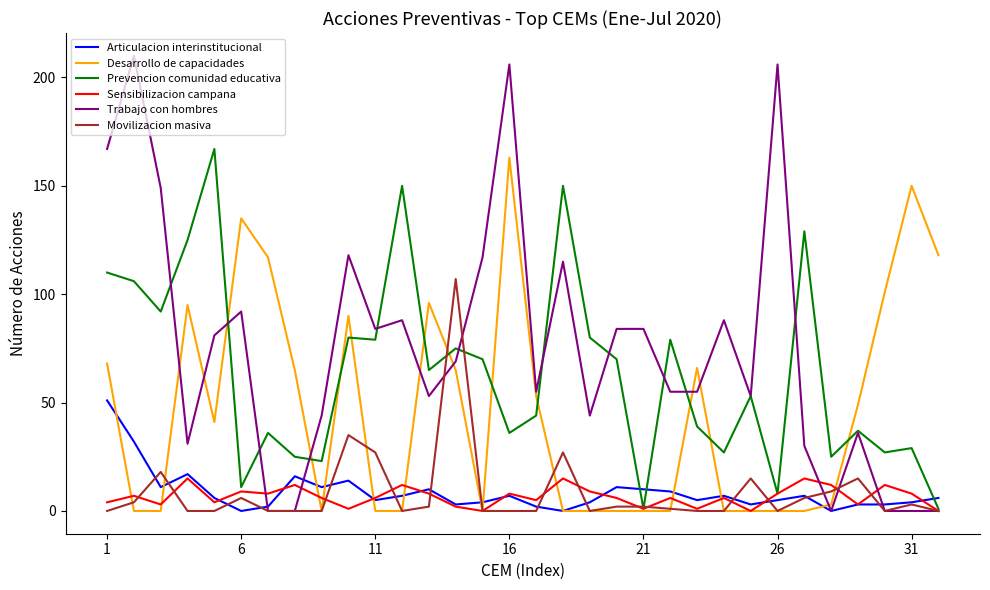

Reading left to right, transcribe all the data shown in this chart.

Articulacion interinstitucional: 51	32	11	17	6	0	2	16	11	14	5	7	10	3	4	7	2	0	4	11	10	9	5	7	3	5	7	0	3	3	4	6
Desarrollo de capacidades: 68	0	0	95	41	135	117	65	0	90	0	0	96	65	0	163	53	0	0	0	0	0	66	0	0	0	0	3	49	101	150	118
Prevencion comunidad educativa: 110	106	92	125	167	11	36	25	23	80	79	150	65	75	70	36	44	150	80	70	1	79	39	27	53	8	129	25	37	27	29	1
Sensibilizacion campana: 4	7	3	15	4	9	8	12	6	1	6	12	8	2	0	8	5	15	9	6	1	6	1	6	0	8	15	12	3	12	8	0
Trabajo con hombres: 167	210	149	31	81	92	0	0	44	118	84	88	53	69	117	206	55	115	44	84	84	55	55	88	53	206	30	0	36	0	0	0
Movilizacion masiva: 0	4	18	0	0	6	0	0	0	35	27	0	2	107	0	0	0	27	0	2	2	1	0	0	15	0	6	9	15	0	3	0